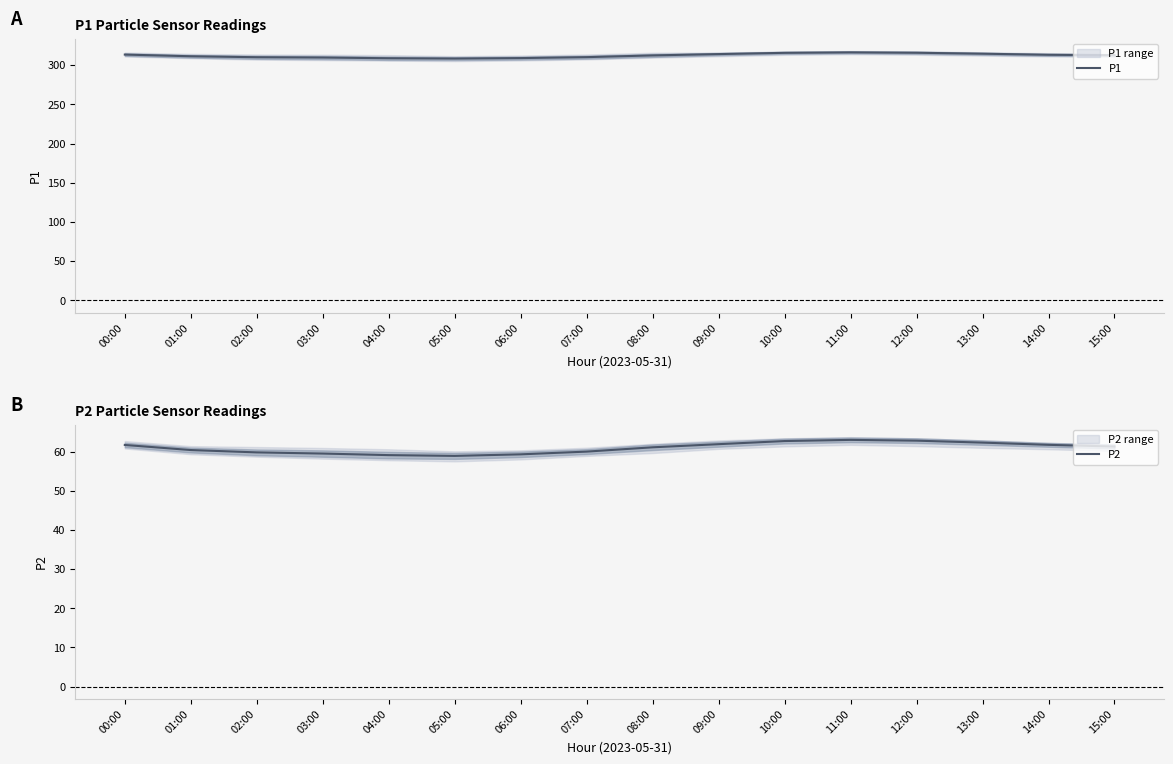

What is the label of the 3rd point from the right?

13:00